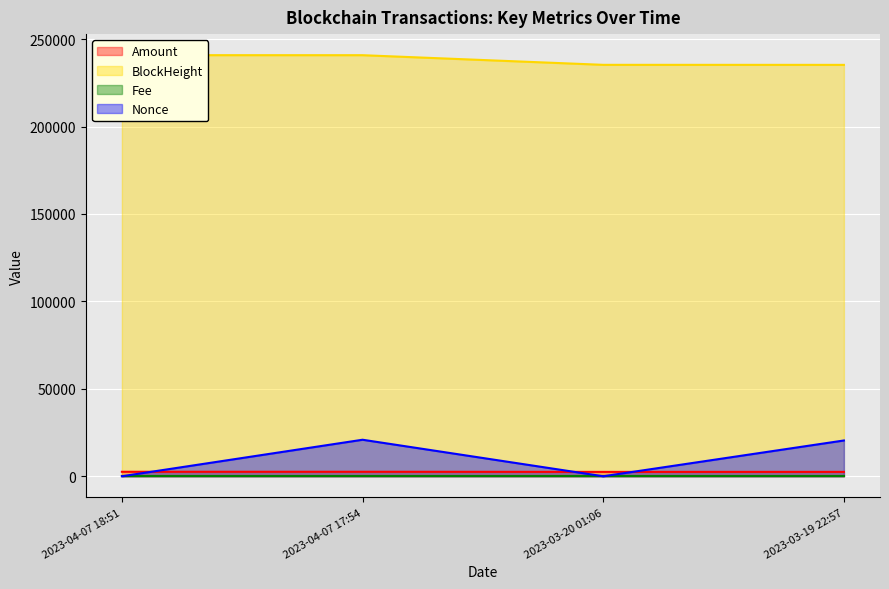

At which label does Amount reach its peak?

2023-04-07 17:54